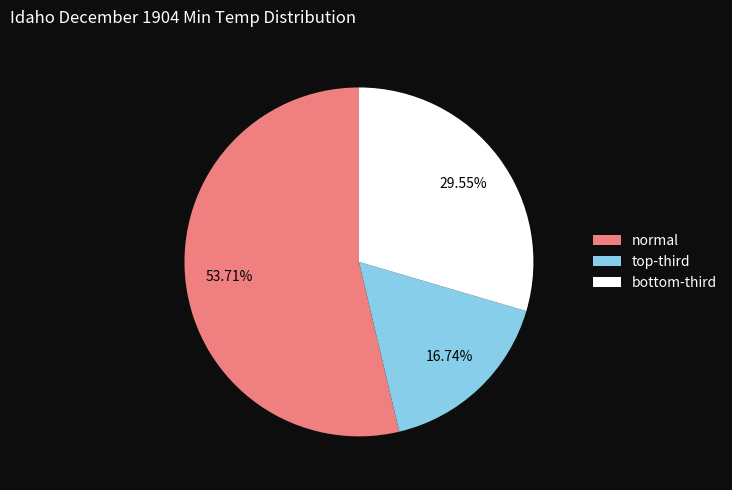

Count the number of slices in the pie.

3